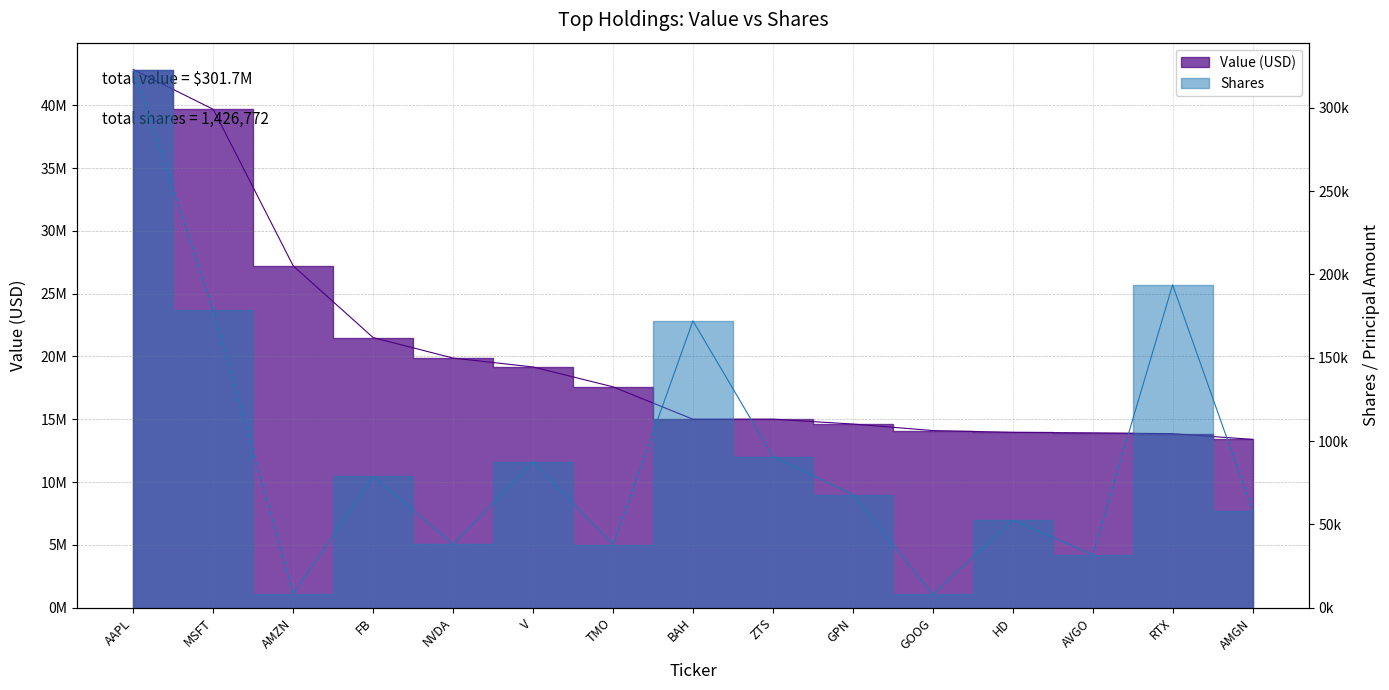

What is the approximate value of Value (USD) at NVDA, to the nearest 100?

19872000